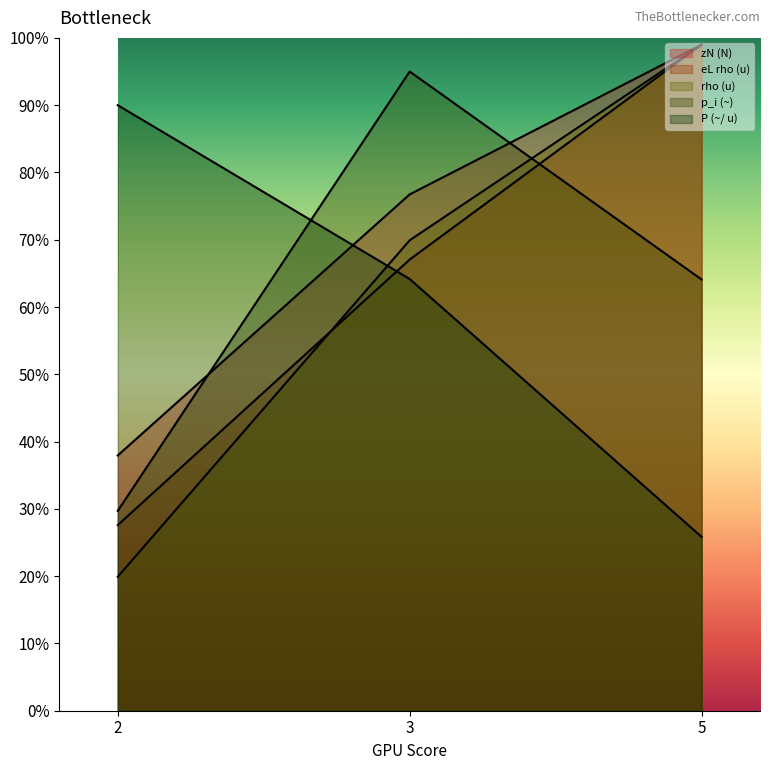

Does the chart display data point markers on the line(s)?

No